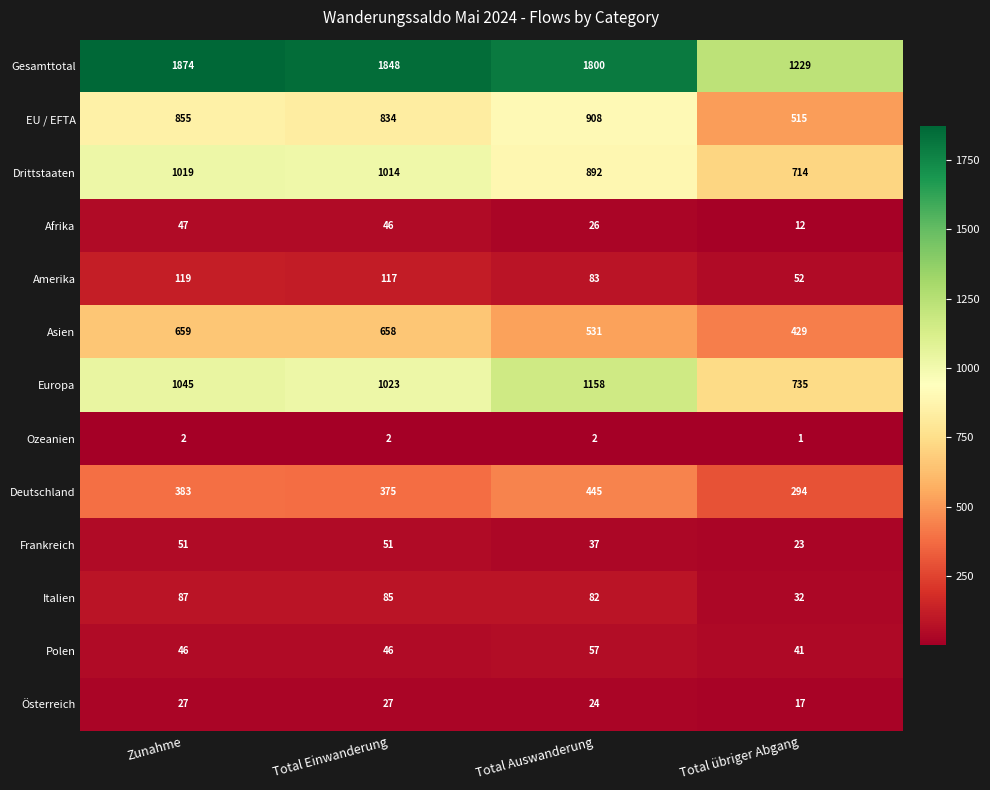

The Gesamttotal series shows 2924 at Total Auswanderung. True or false?

False